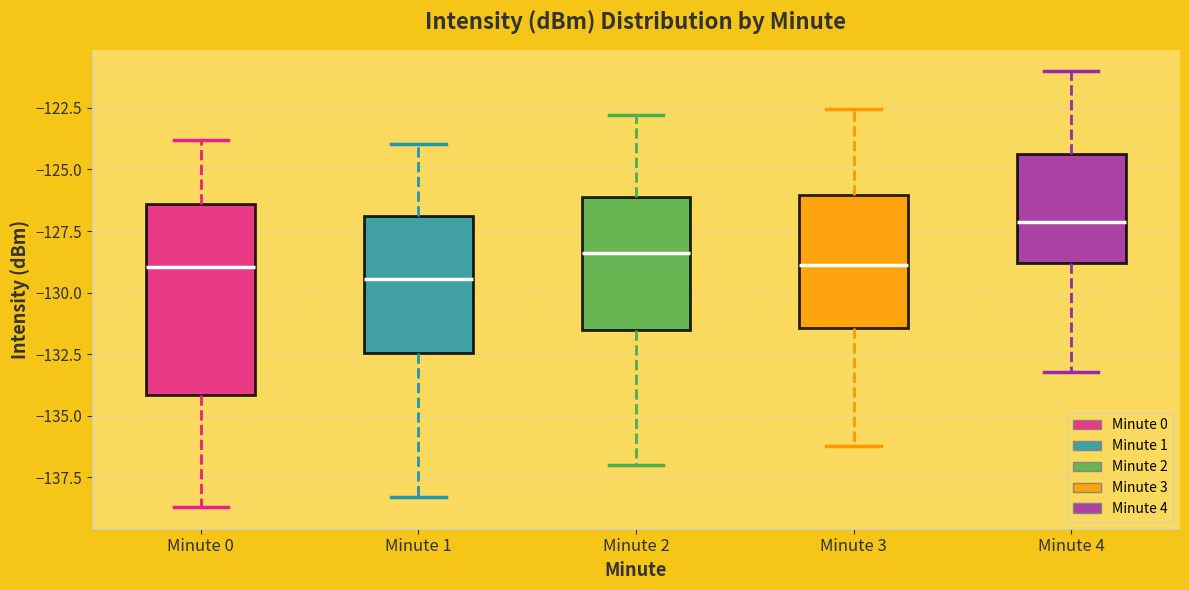

Comparing the boxes themselves (not the whiskers), which one is the tallest?

Minute 0